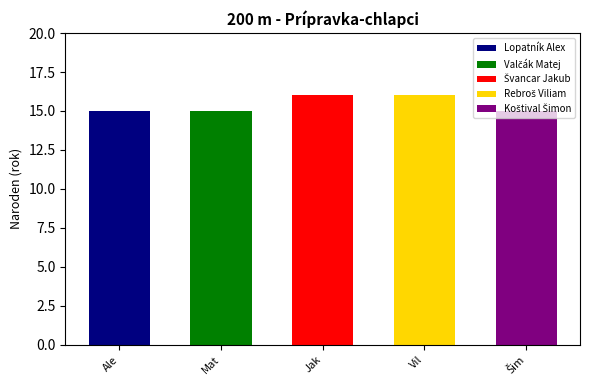

Rank the categories by value from highest to lowest.

Švancar Jakub, Rebroš Viliam, Lopatník Alex, Valčák Matej, Koštival Šimon